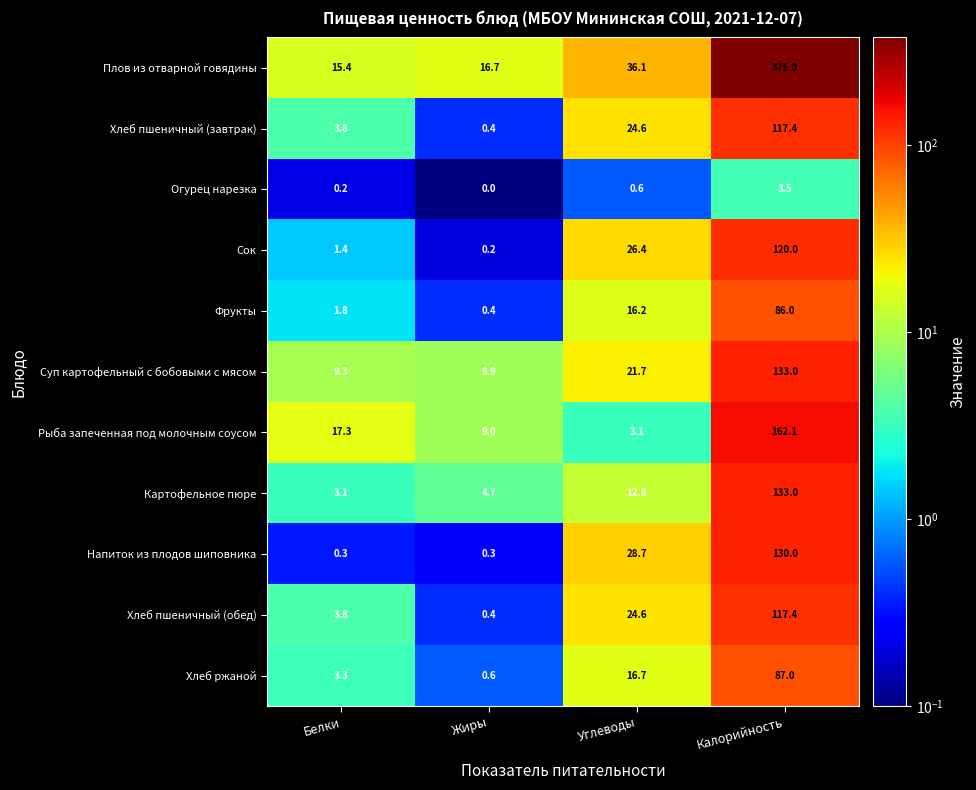

Which series has the largest range (max minus min)?

Плов из отварной говядины